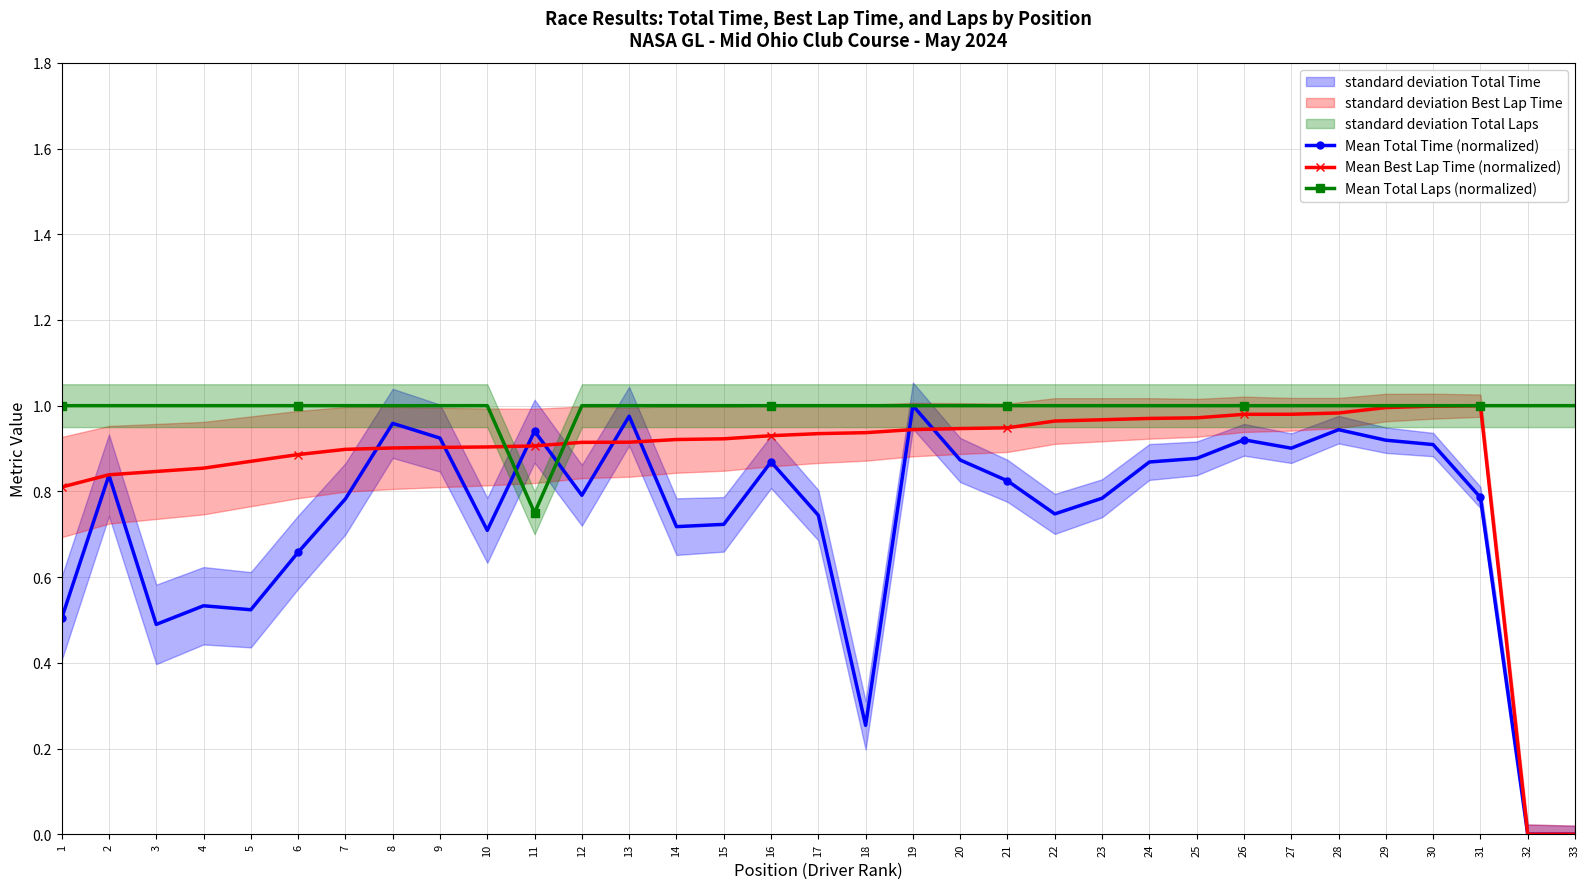

What are all the series names shown in the legend?

Mean Total Time (normalized), Mean Best Lap Time (normalized), Mean Total Laps (normalized)